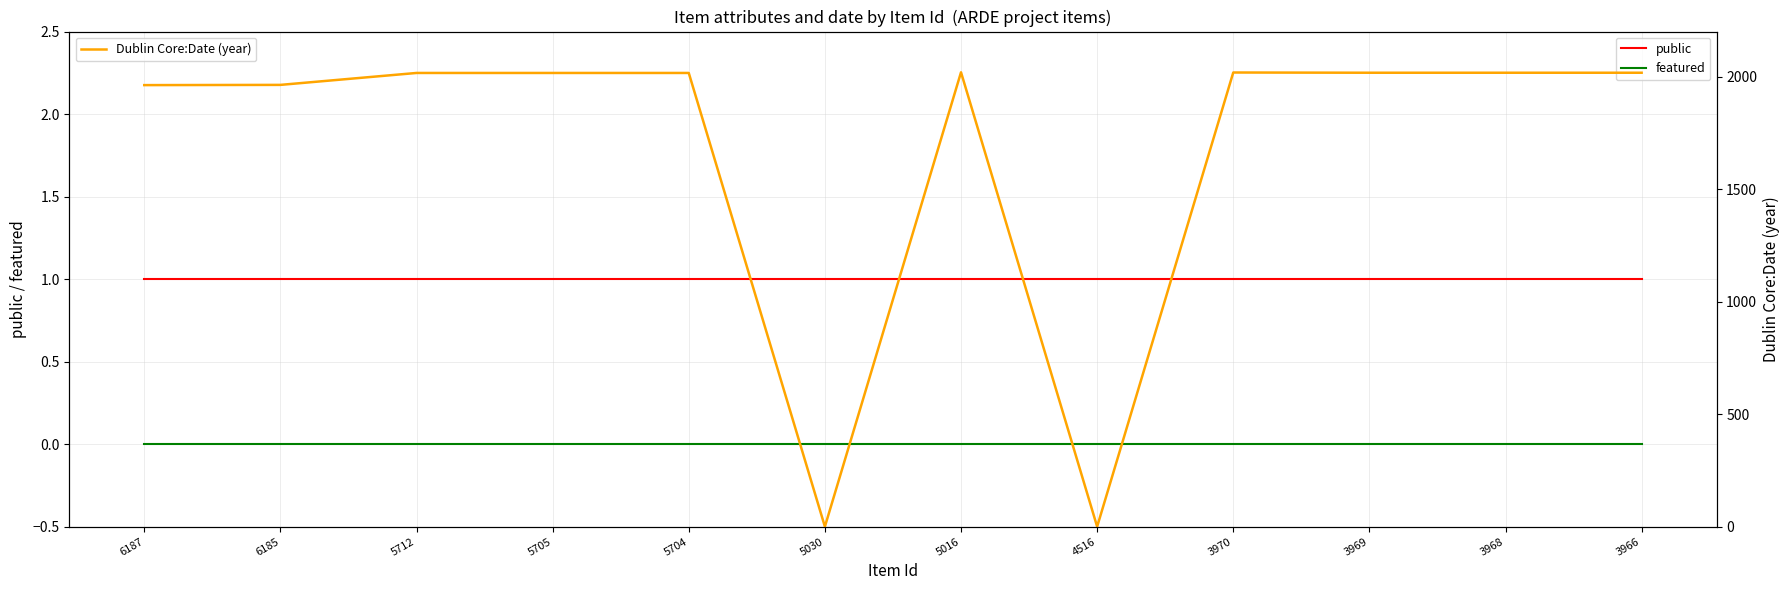

The value of featured at 4516 is 0. True or false?

True